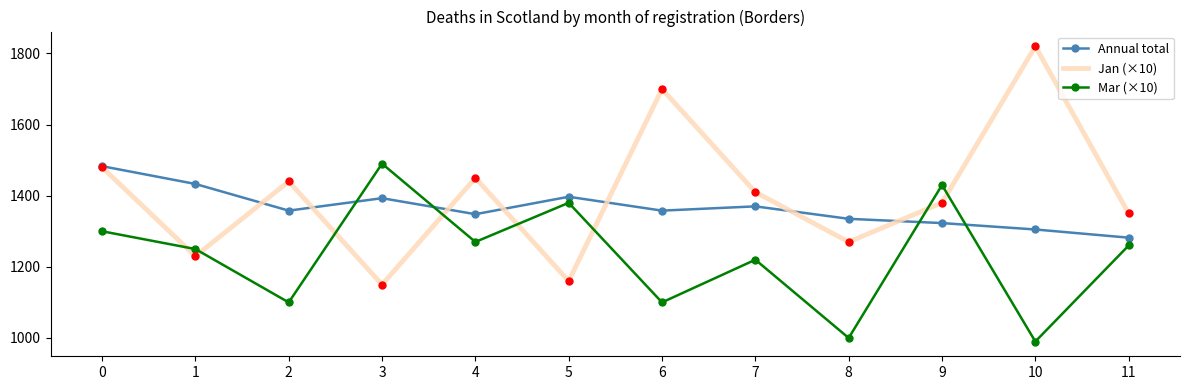

The Mar (×10) series shows 2042 at 11. True or false?

False